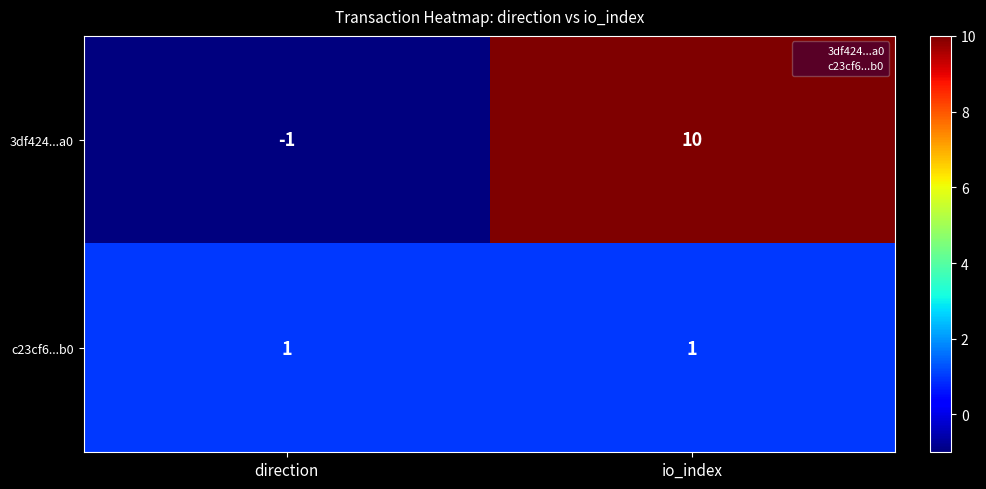

Which series changed the most between direction and io_index?

3df424...a0